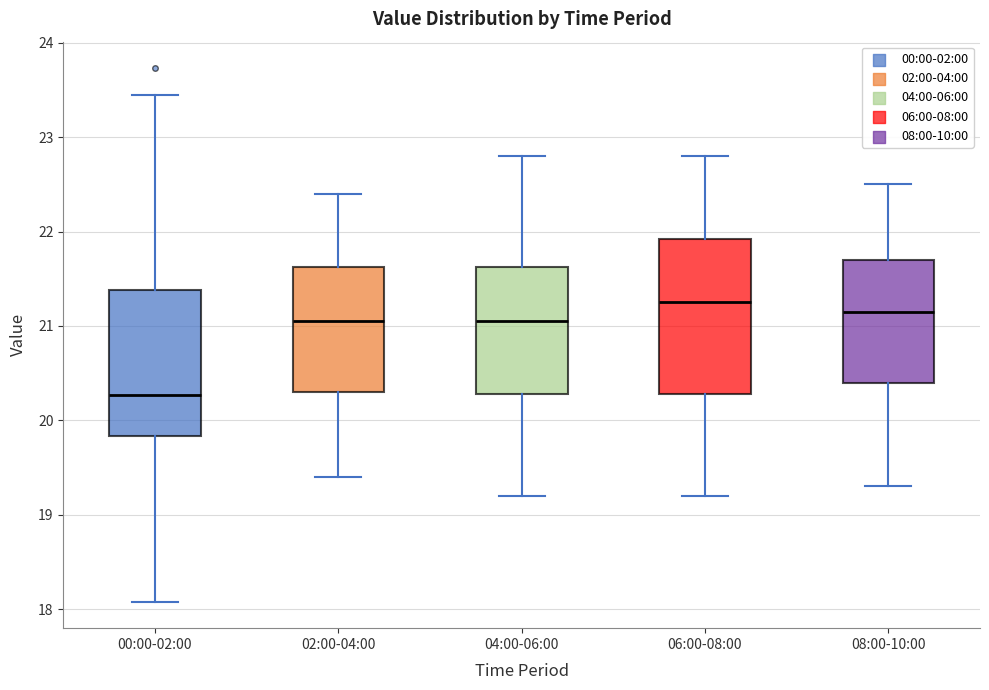

Reading left to right, transcribe this box plot: for each box, give where its median line is, the range the box spans, and where its two whiskers end, as read against the y-axis. The values are not printed on the chart, so give them approximately, as read against the axis.

00:00-02:00: median 20.3, box 19.8 to 21.4, whiskers 18.1 to 23.5
02:00-04:00: median 21.1, box 20.3 to 21.6, whiskers 19.4 to 22.4
04:00-06:00: median 21.1, box 20.3 to 21.6, whiskers 19.2 to 22.8
06:00-08:00: median 21.3, box 20.3 to 21.9, whiskers 19.2 to 22.8
08:00-10:00: median 21.2, box 20.4 to 21.7, whiskers 19.3 to 22.5